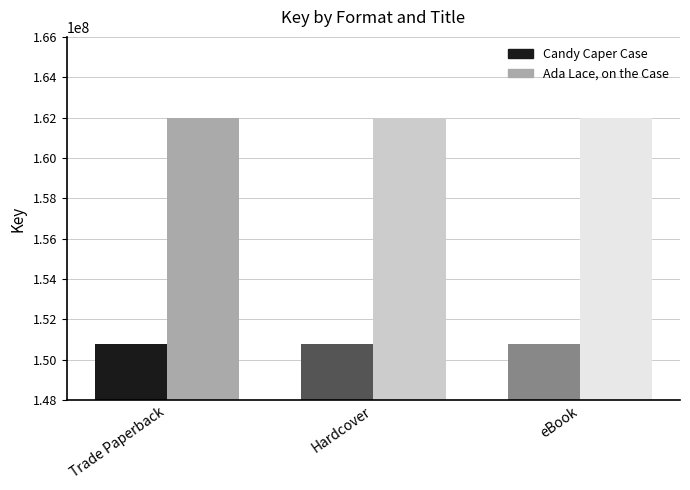

What is the value of the Ada Lace, on the Case bar at the 3rd from the left?

161997682